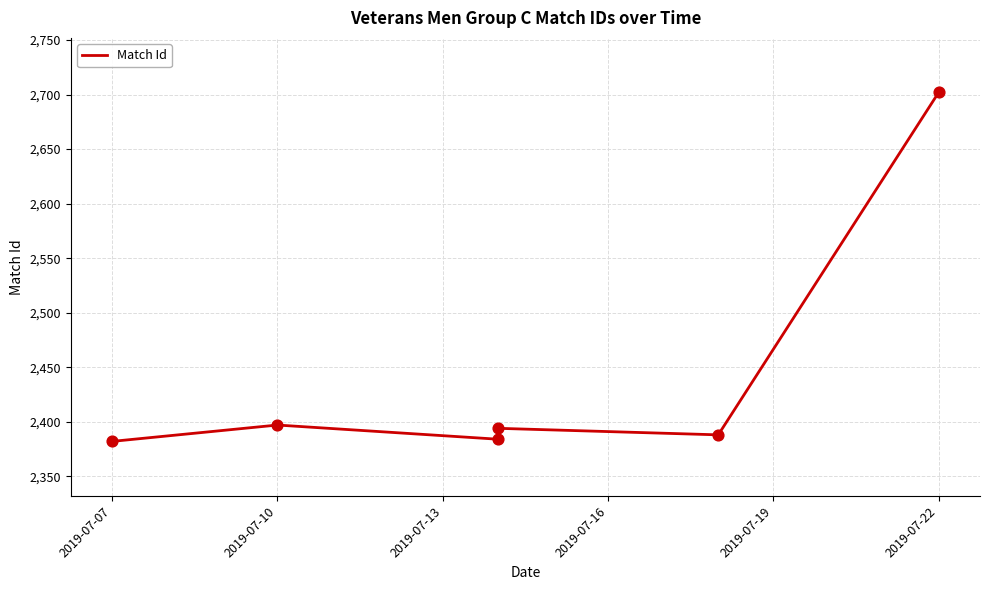

Between 2019-07-22 and 2019-07-13, which is larger?

2019-07-22